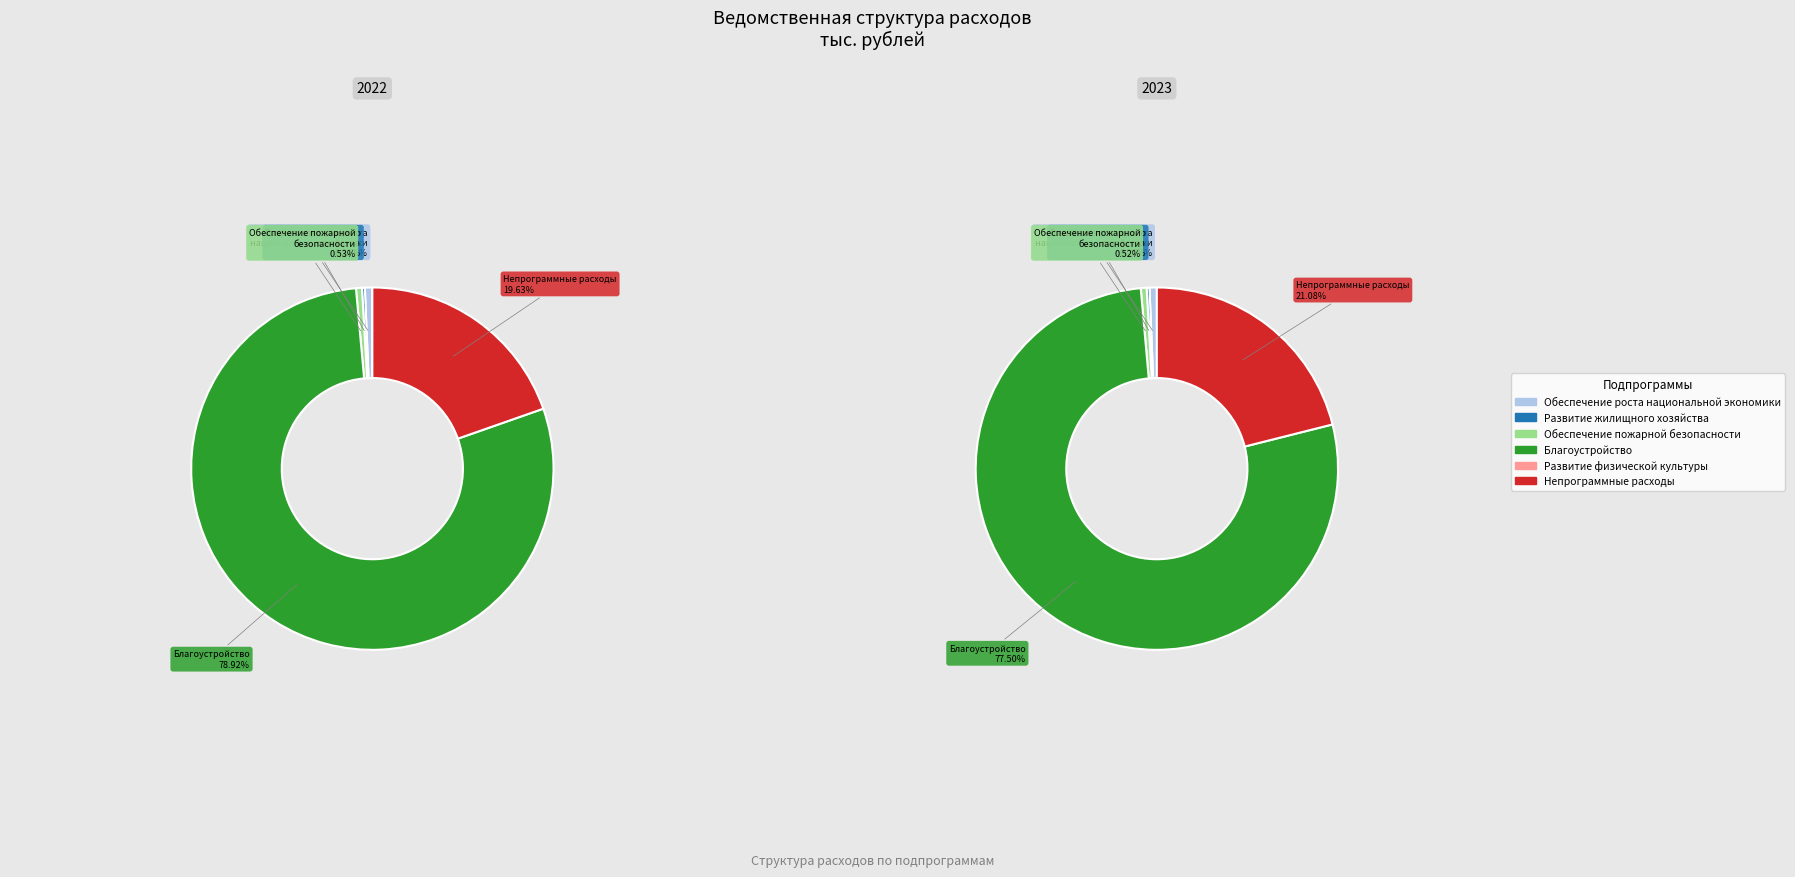

Combined, what portion of the pie is 3 and 5?

98.6%